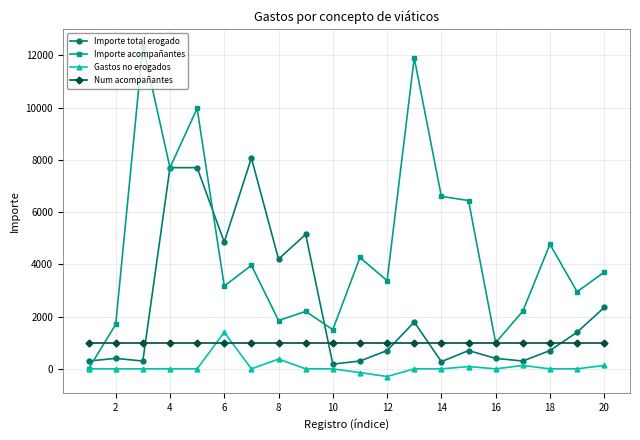

Rank the series by their average value, from lowest to highest.

Gastos no erogados, Num acompañantes, Importe total erogado, Importe acompañantes